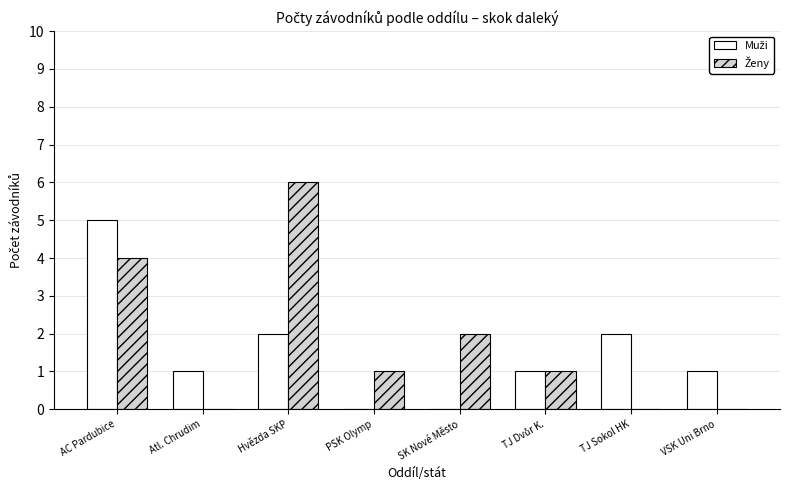

At which category is the sum across all series the highest?

AC Pardubice